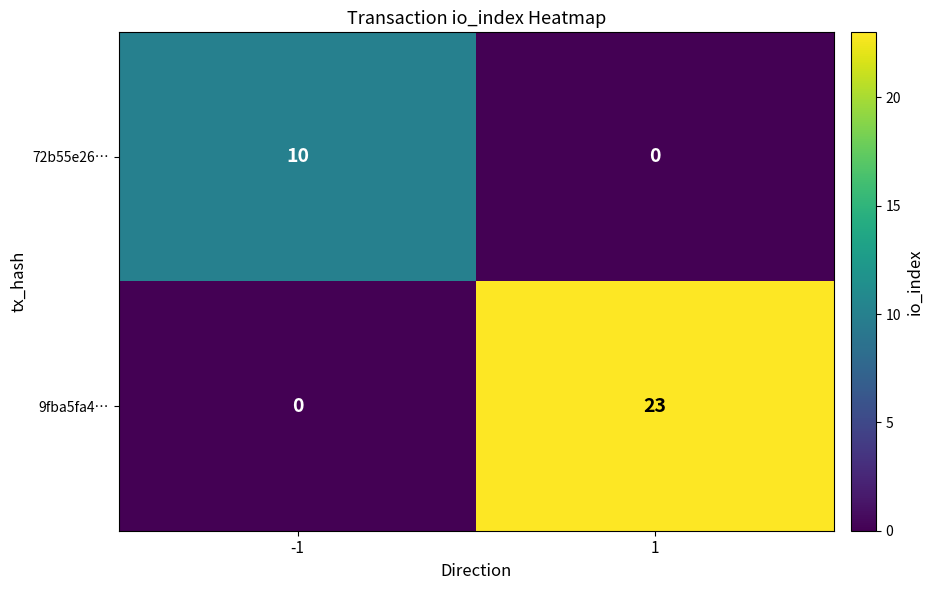

What is the difference between the highest and lowest values at -1?

10